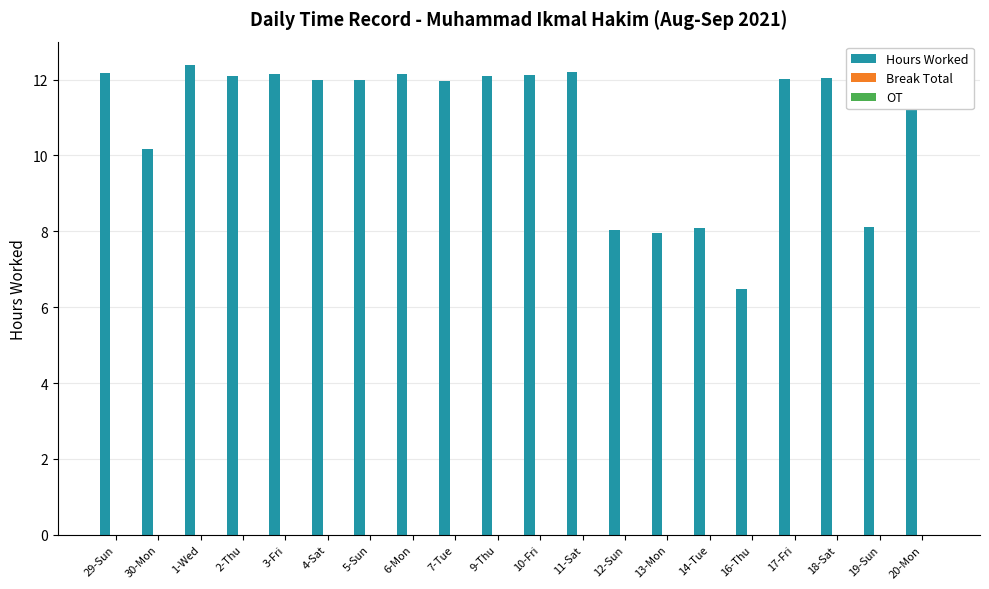

What is the difference between the maximum and minimum values in the Hours Worked series?

5.9